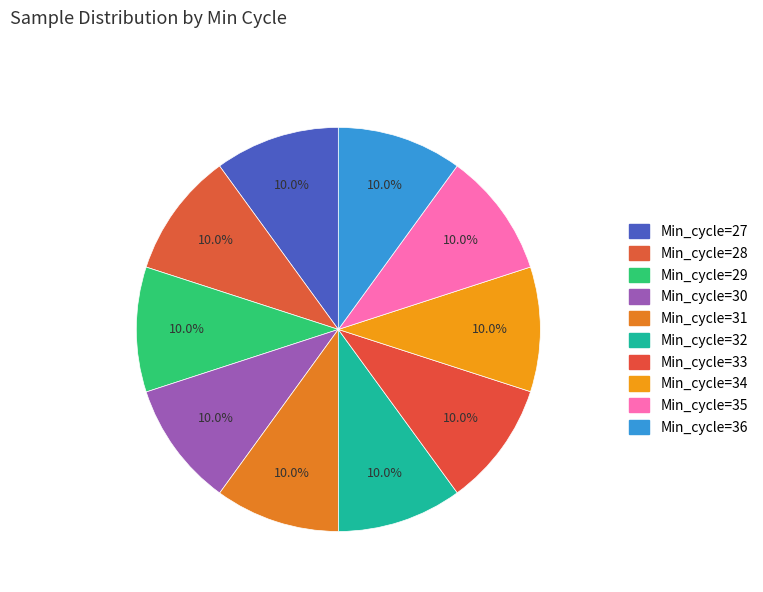

How many segments does this pie chart have?

10